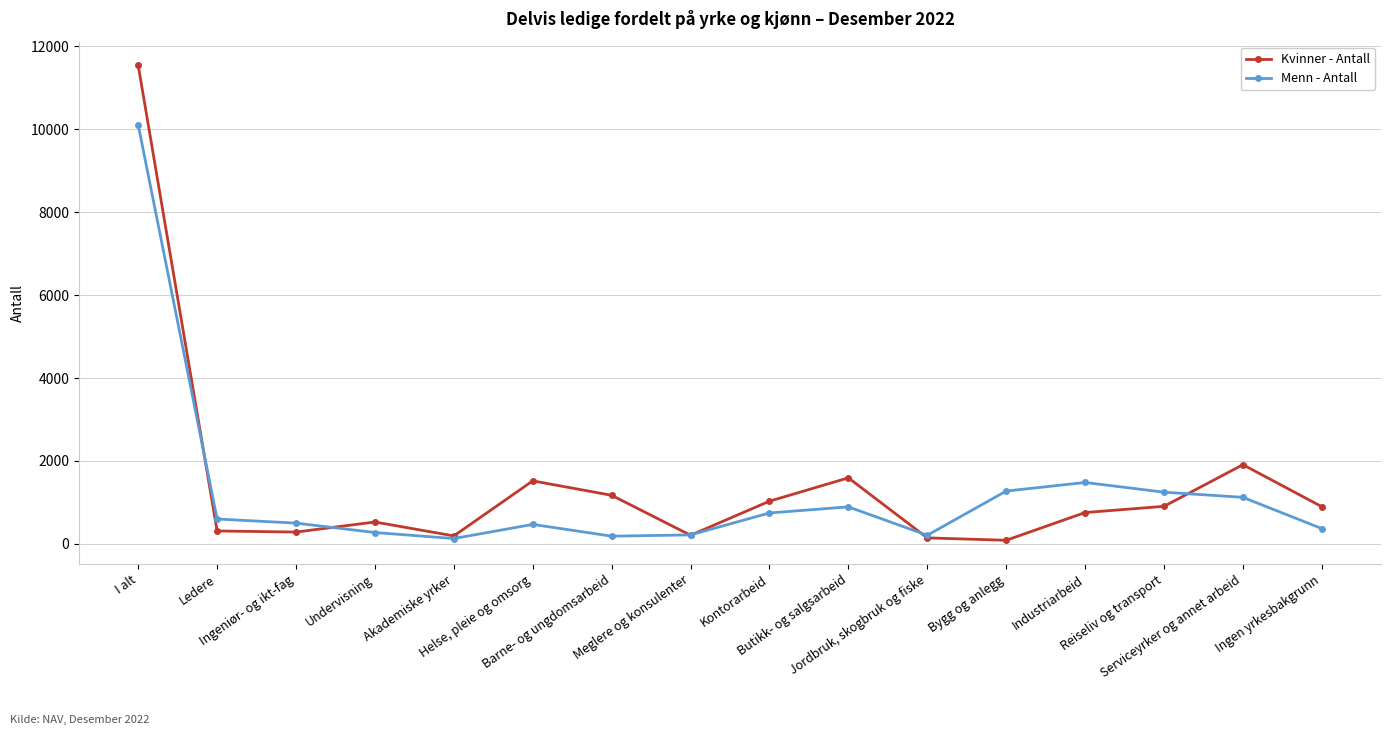

Is it true that Menn - Antall equals 746 at Kontorarbeid?

True